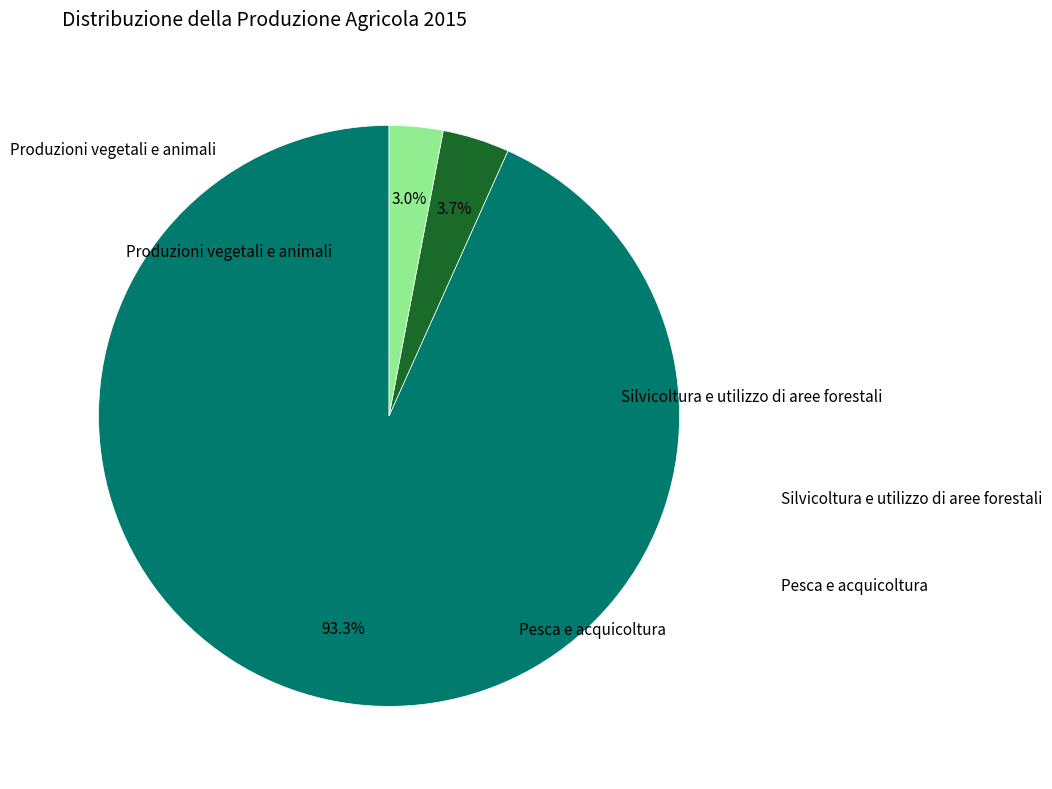

Is there a majority slice in this chart?

Yes